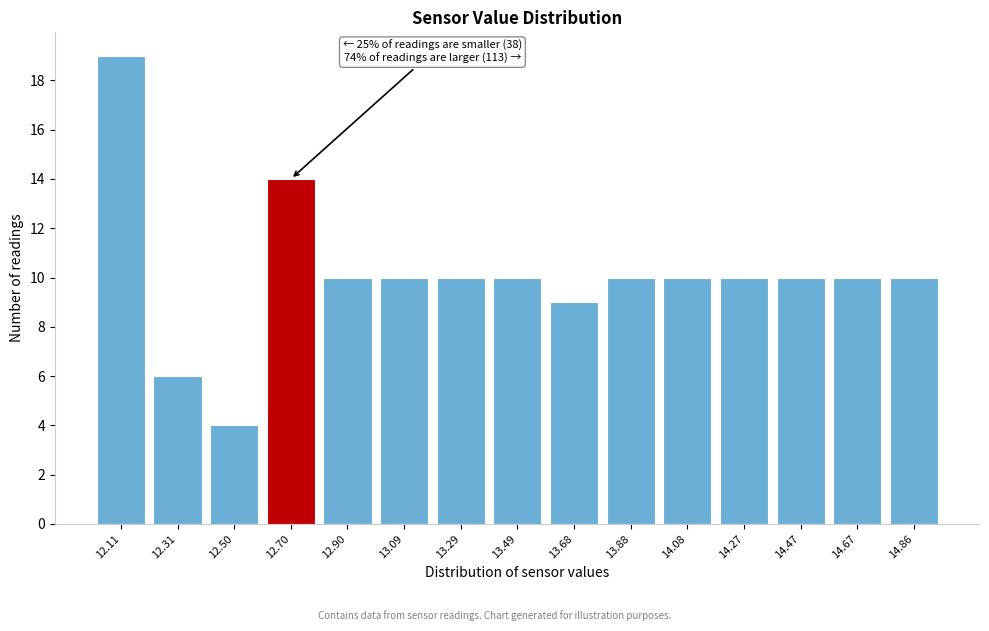

Reading left to right, transcribe all the data shown in this chart.

12.11=19	12.31=6	12.50=4	12.70=14	12.90=10	13.09=10	13.29=10	13.49=10	13.68=9	13.88=10	14.08=10	14.27=10	14.47=10	14.67=10	14.86=10